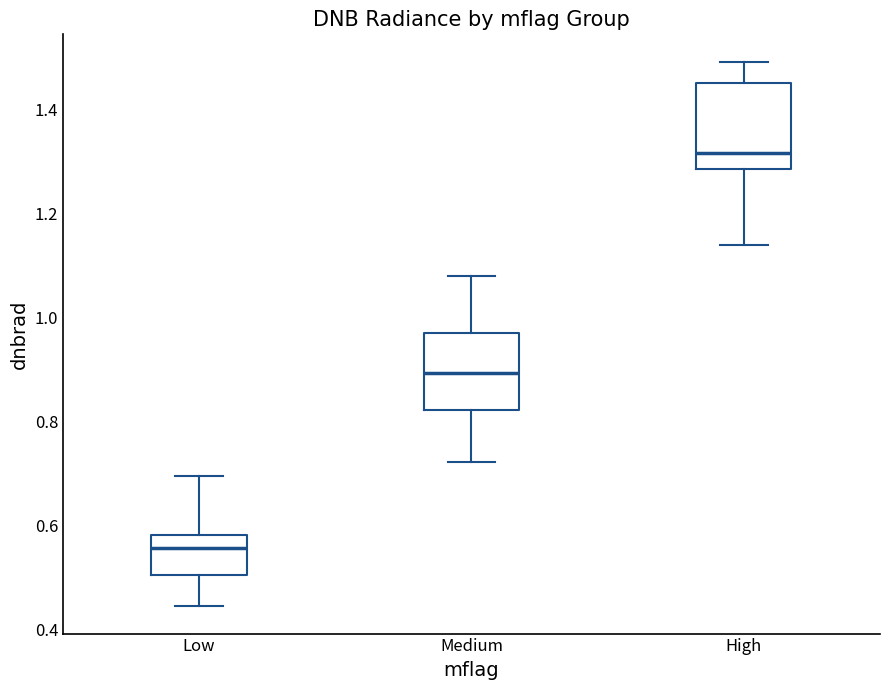

Where does the lower whisker of the box for Medium end on the y-axis? The values are not printed on the chart, so give them approximately, as read against the axis.

0.72